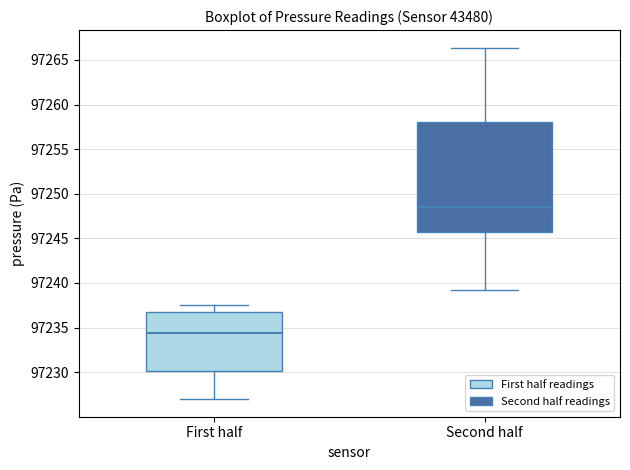

Where does the lower whisker of the box for First half end on the y-axis? The values are not printed on the chart, so give them approximately, as read against the axis.

97227.0